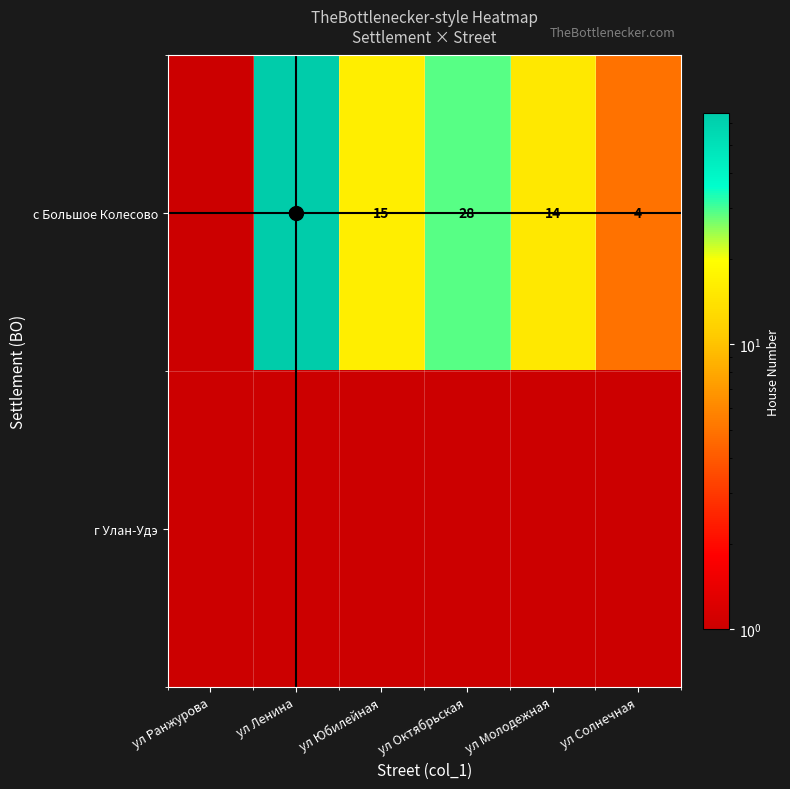

What is the minimum value for с Большое Колесово?

1